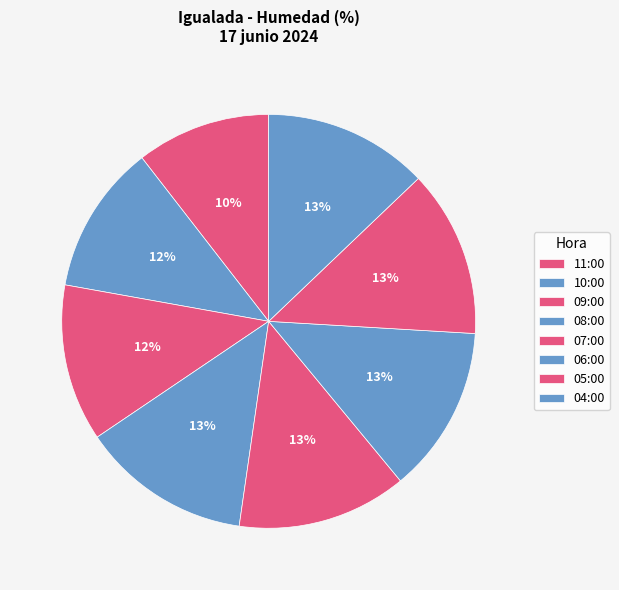

Does 04:00 account for over 50% of the chart?

No